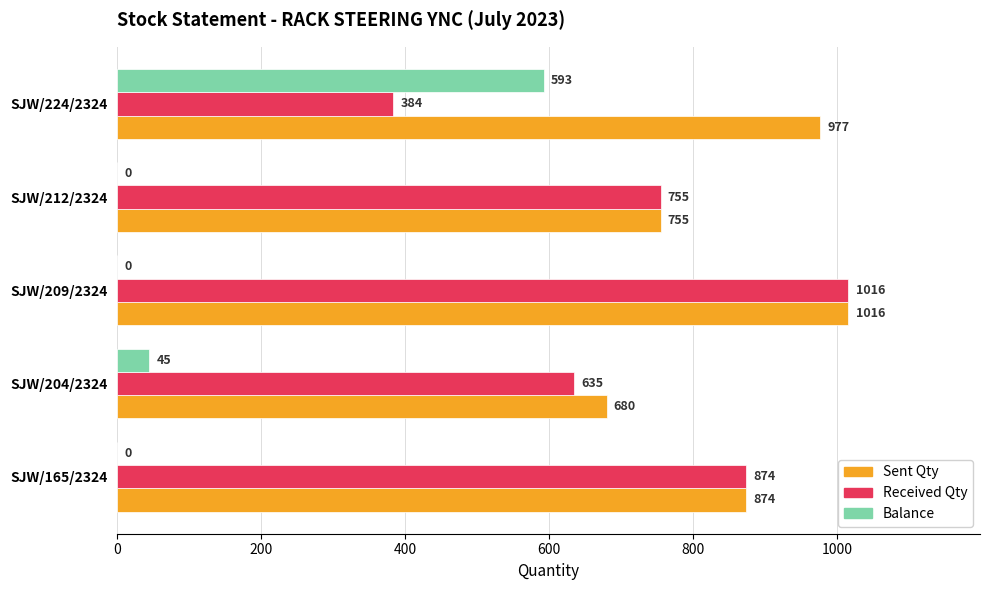

What are all the series names shown in the legend?

Sent Qty, Received Qty, Balance